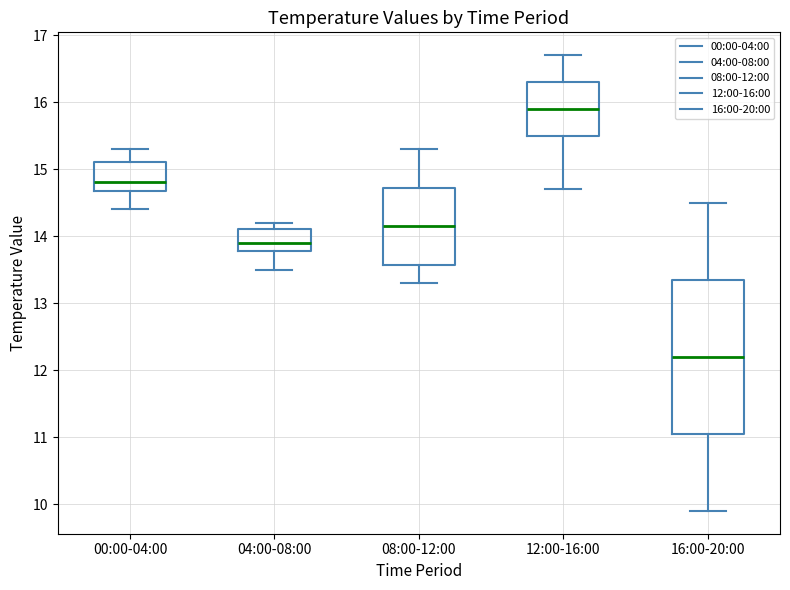

Where is the lower edge of the box for 00:00-04:00 on the y-axis? The values are not printed on the chart, so give them approximately, as read against the axis.

14.7